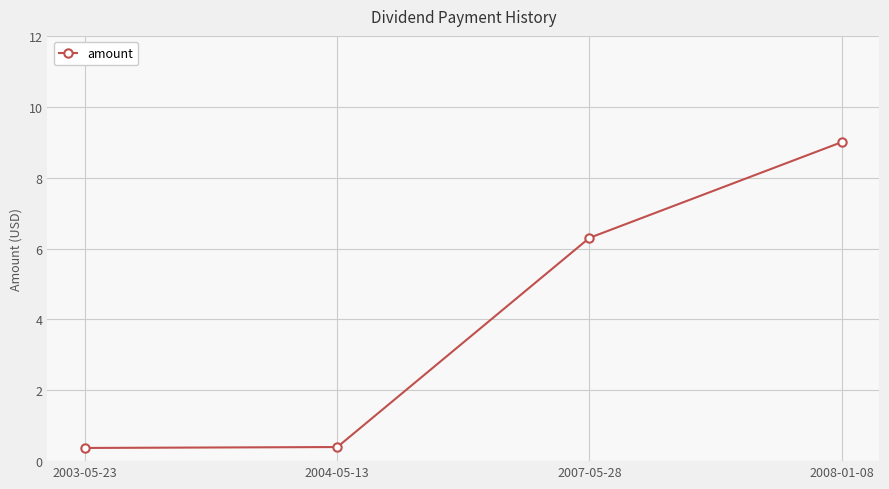

True or false: the data shows 0.4 at 2004-05-13.

True